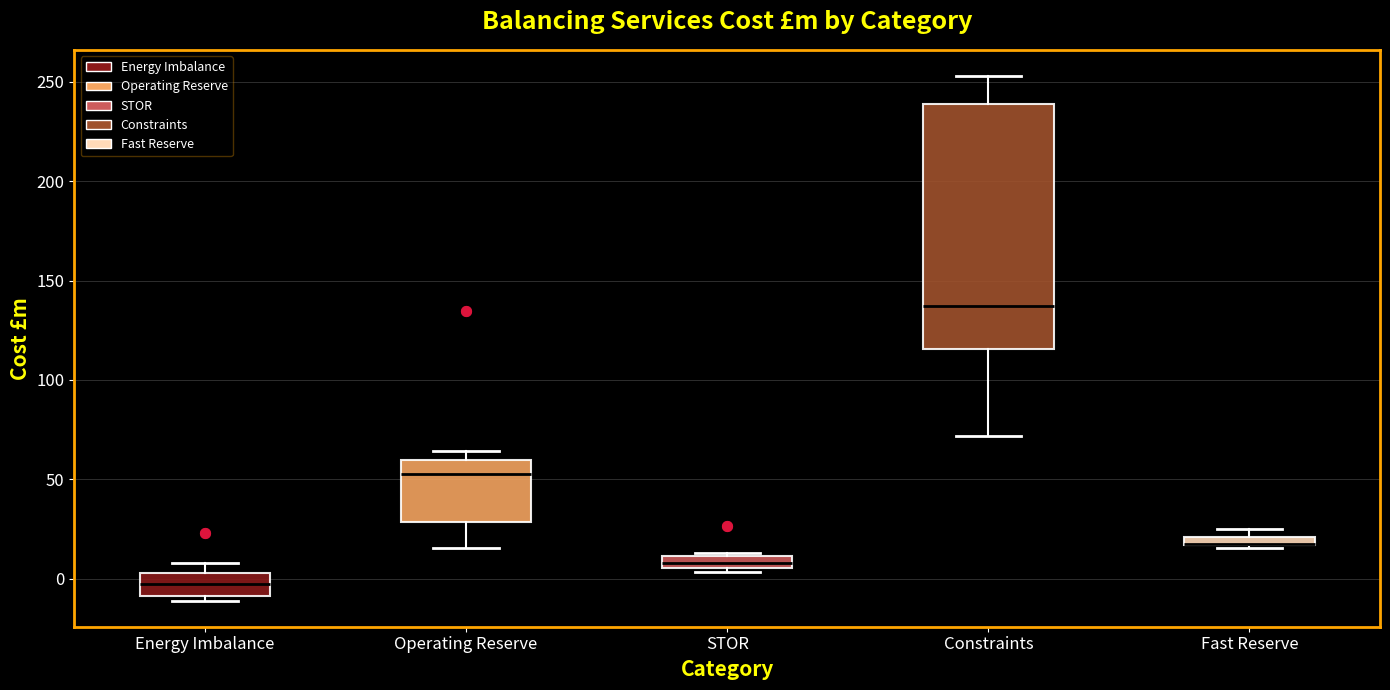

Where is the upper edge of the box for Constraints on the y-axis? The values are not printed on the chart, so give them approximately, as read against the axis.

240